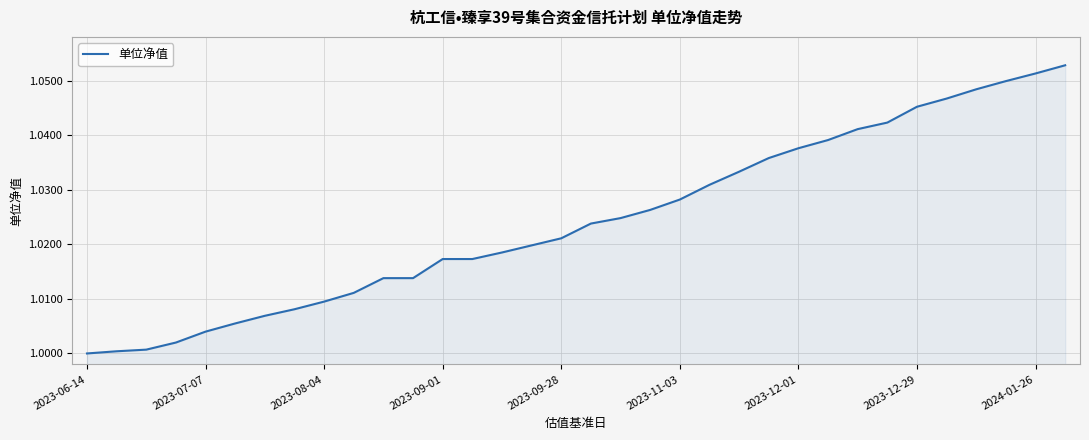

What is the value of the 24th point from the left?

1.0